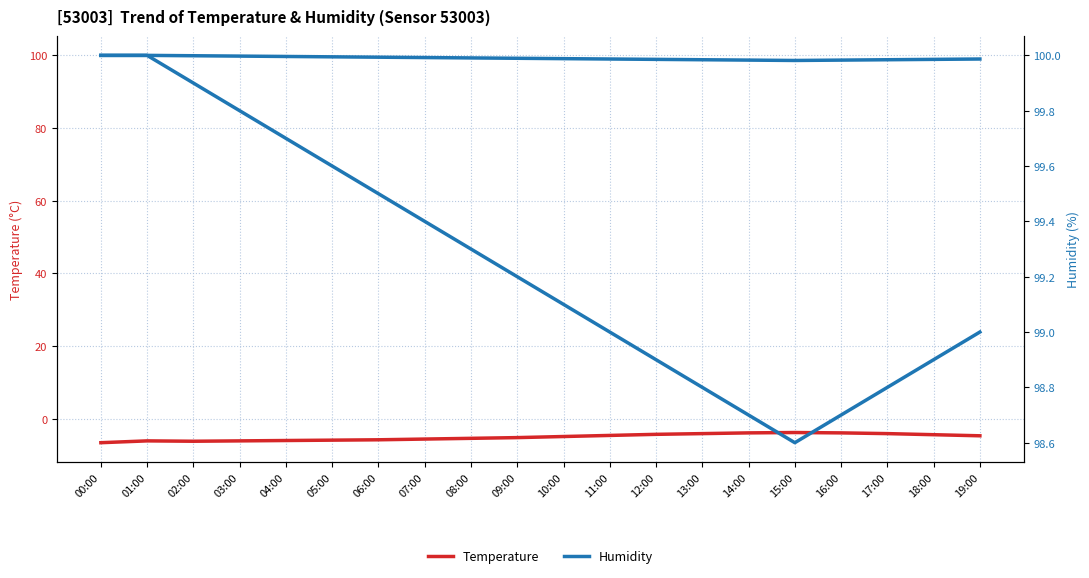

What is the total value across all series at 11:00?

94.4